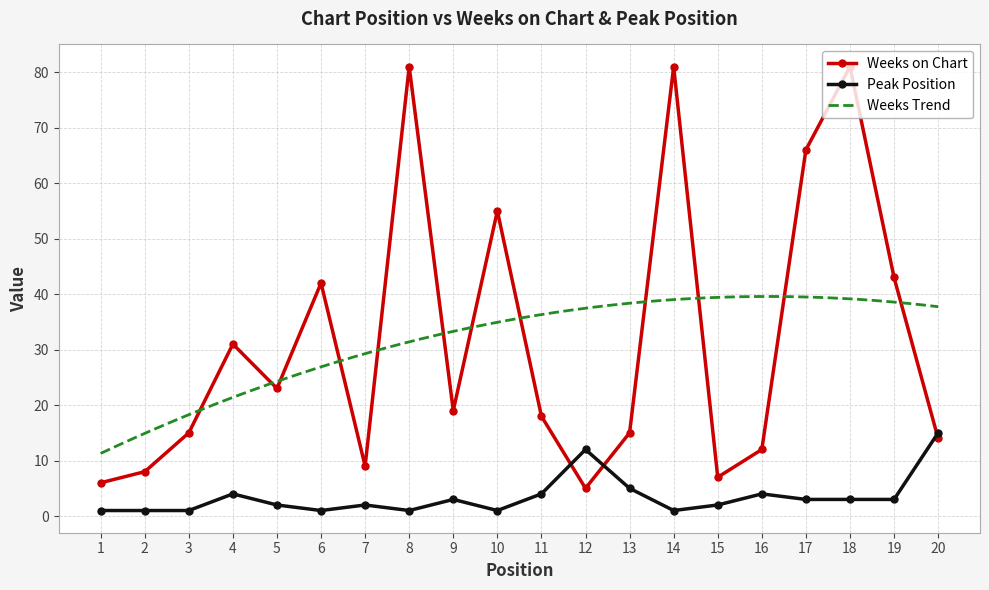

Reading left to right, extract all data points from this chart.

Weeks on Chart: 6	8	15	31	23	42	9	81	19	55	18	5	15	81	7	12	66	81	43	14
Peak Position: 1	1	1	4	2	1	2	1	3	1	4	12	5	1	2	4	3	3	3	15